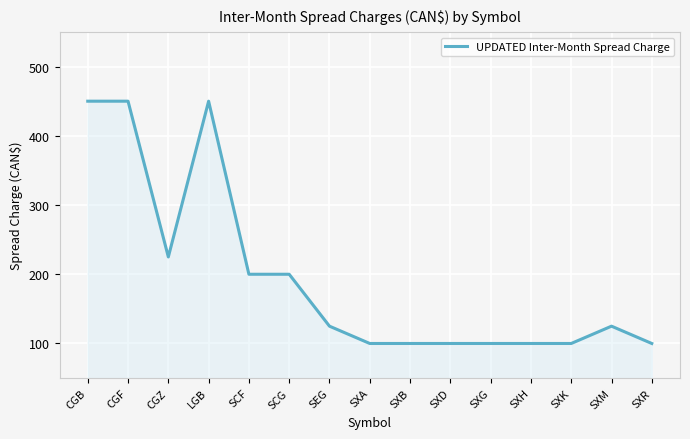

How many series are shown in this chart?

1